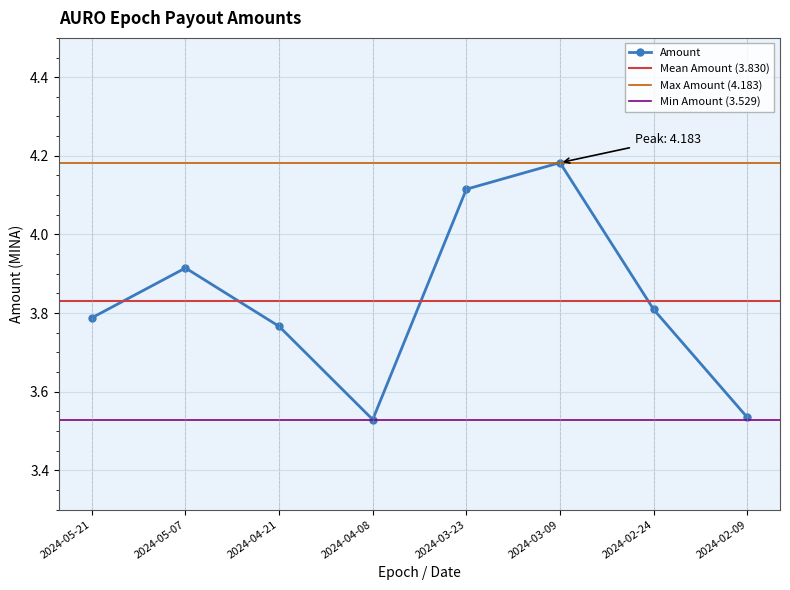

At which label does Amount reach its peak?

2024-03-09